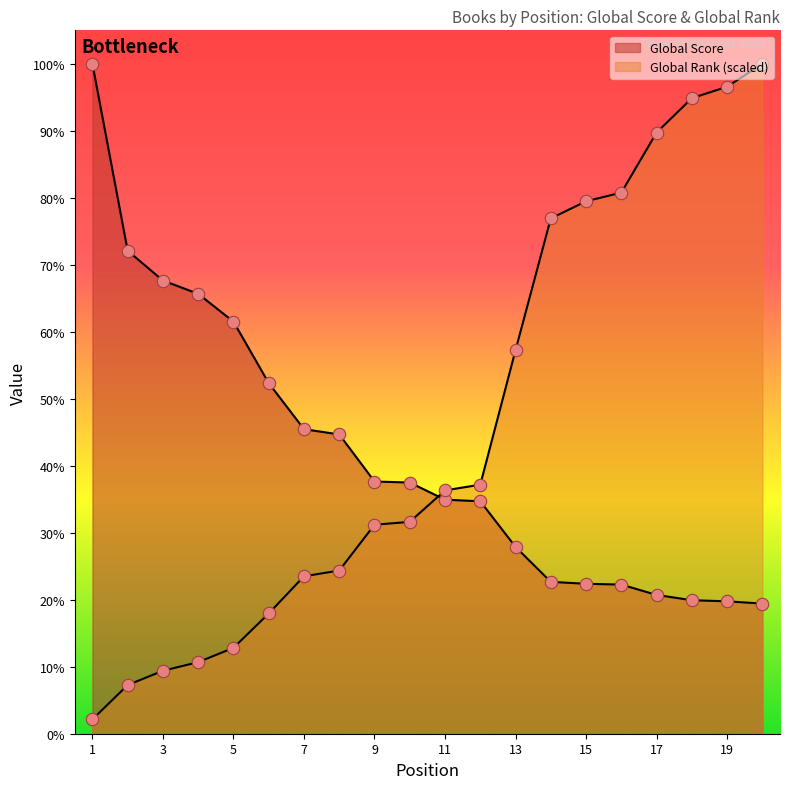

Which series has the widest spread of Y values?

Global Rank